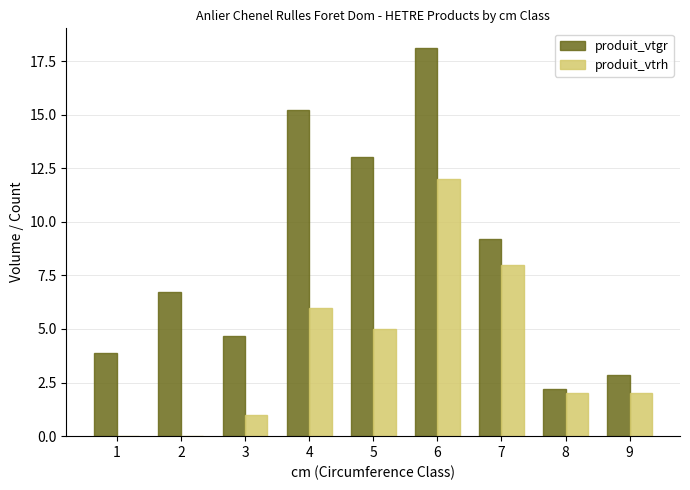

Which series changed the most between 2 and 5?

produit_vtgr